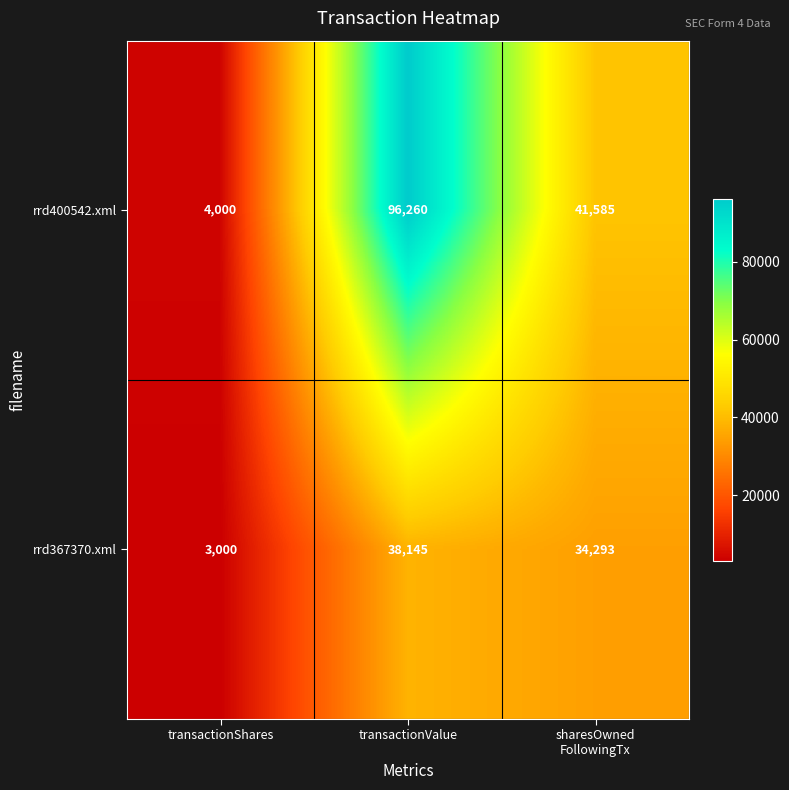

What is the difference between the maximum and minimum values in the rrd400542.xml series?

92260